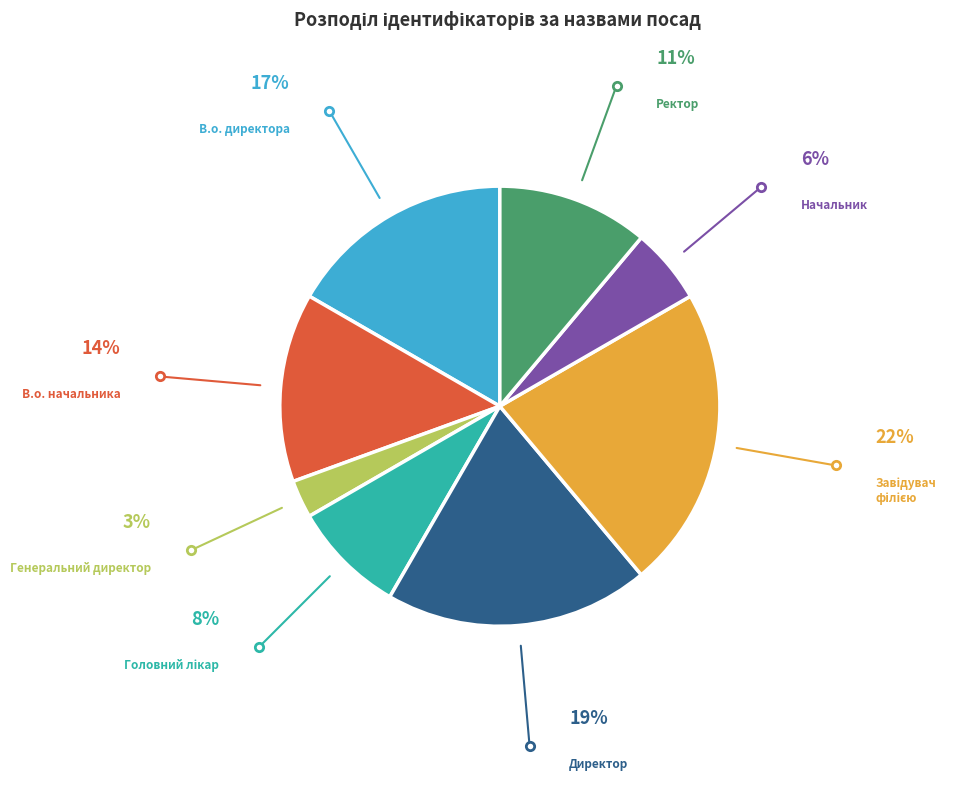

Between В.о. начальника and Ректор, which is larger?

В.о. начальника